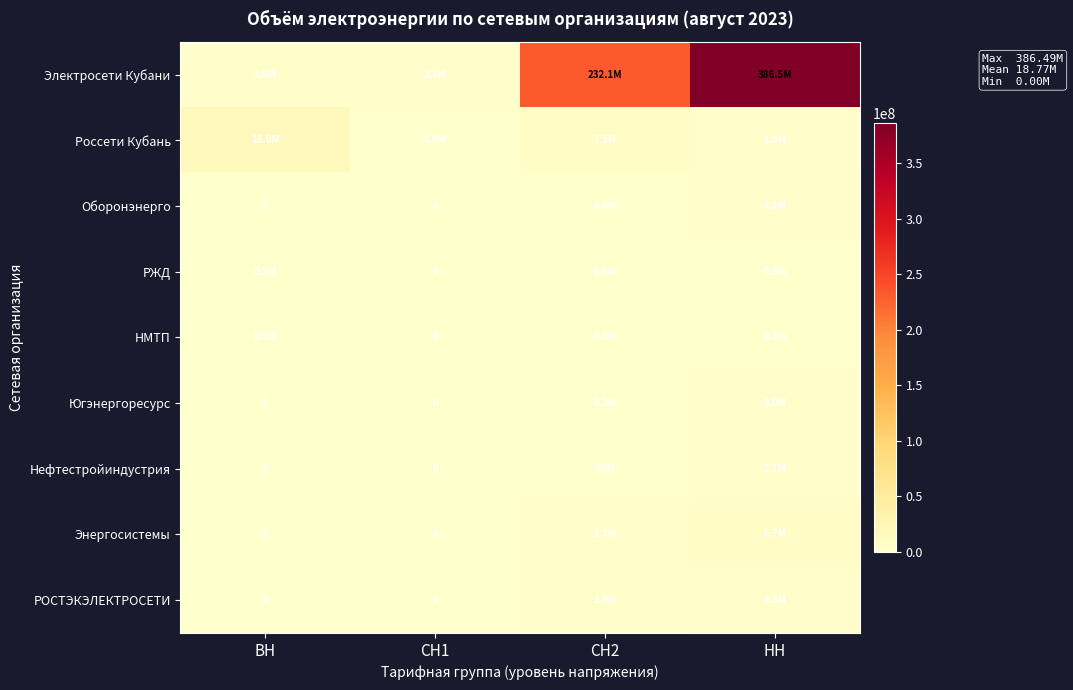

What is the difference between the РОСТЭКЭЛЕКТРОСЕТИ values at НН and ВН?

3281162